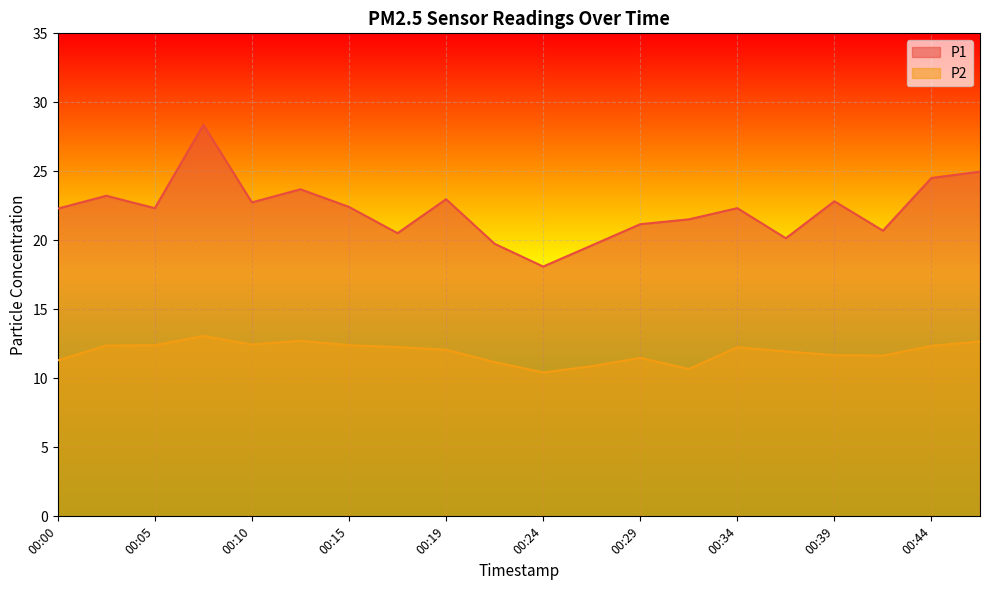

True or false: P2 and P1 intersect in this chart.

False